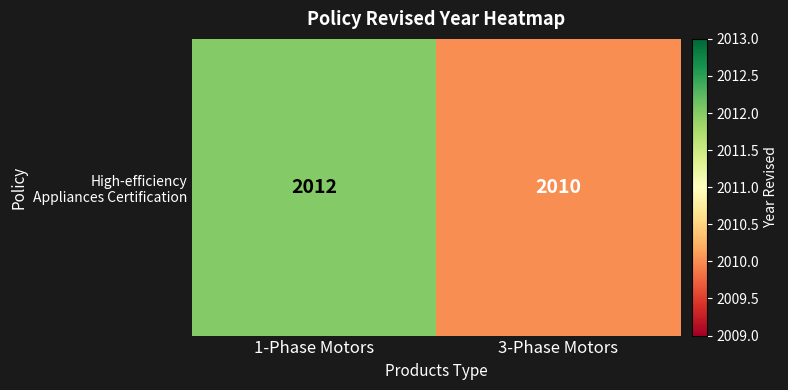

What is the difference between the maximum and minimum values?

2